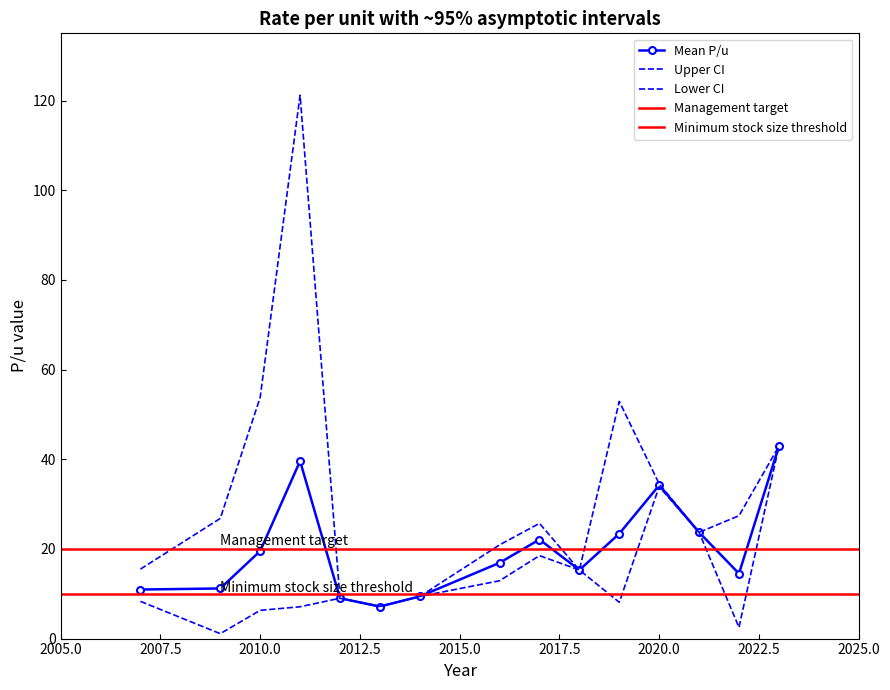

What is the difference between the highest and lowest values at 2010?

47.5